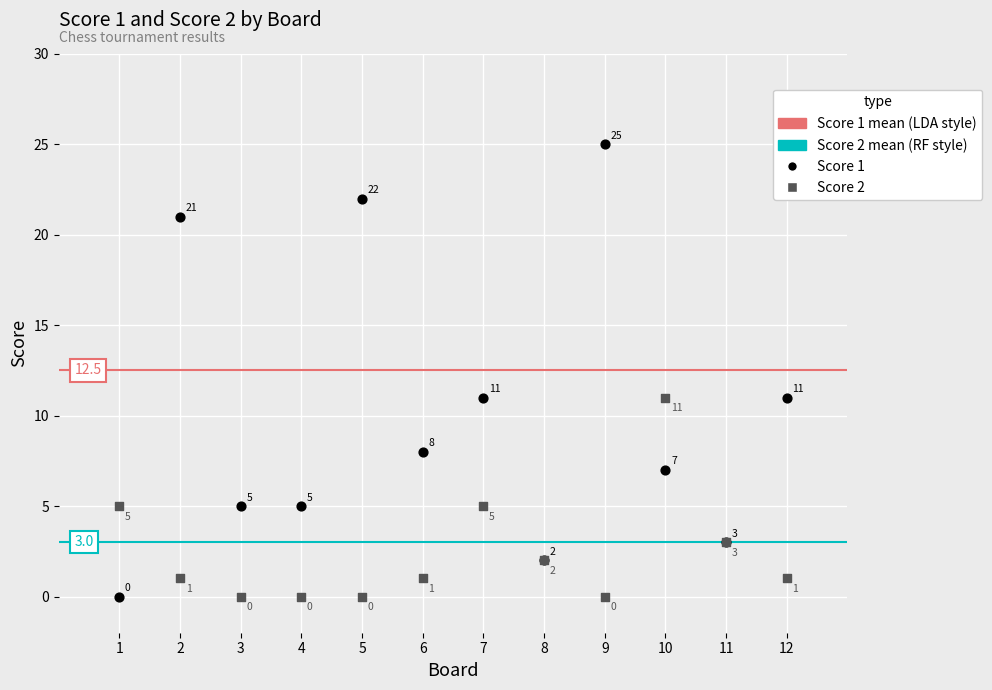

Across all series, what Y value is closest to 12?

11